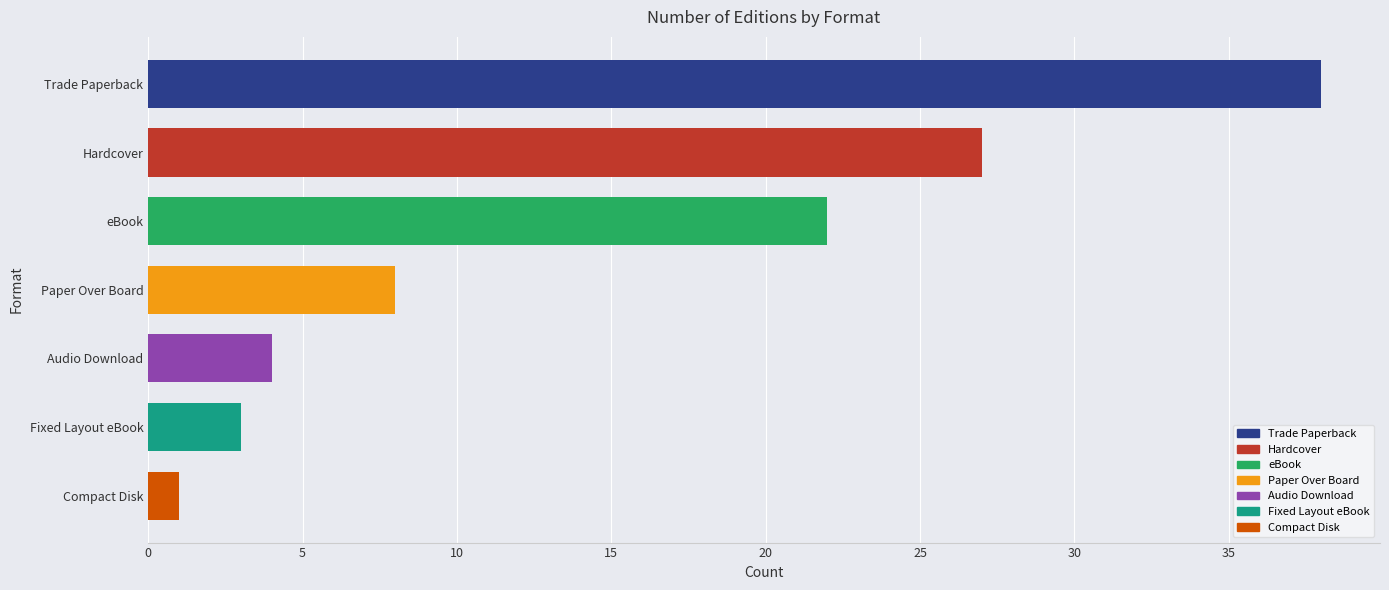

What is the maximum value shown in the chart?

38